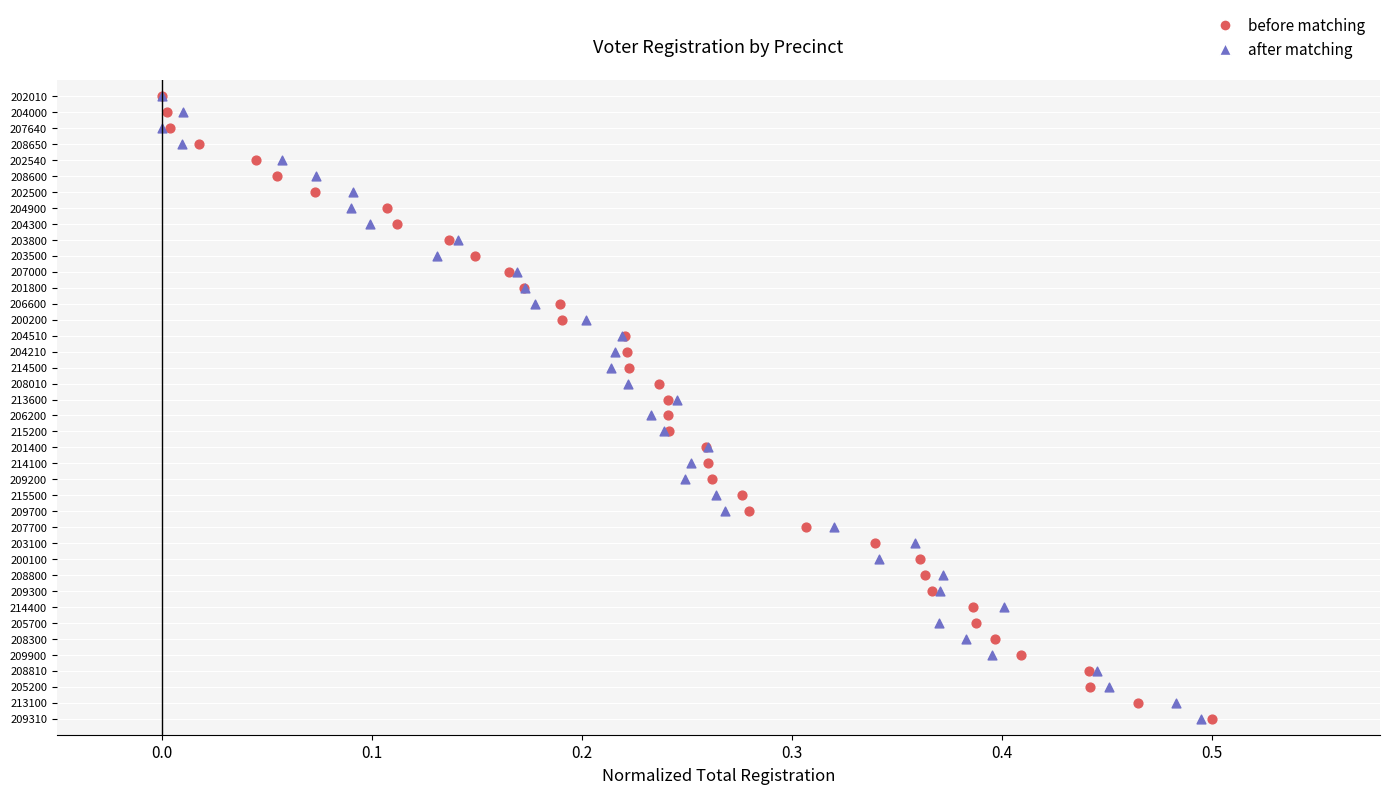

What are all the series names shown in the legend?

before matching, after matching